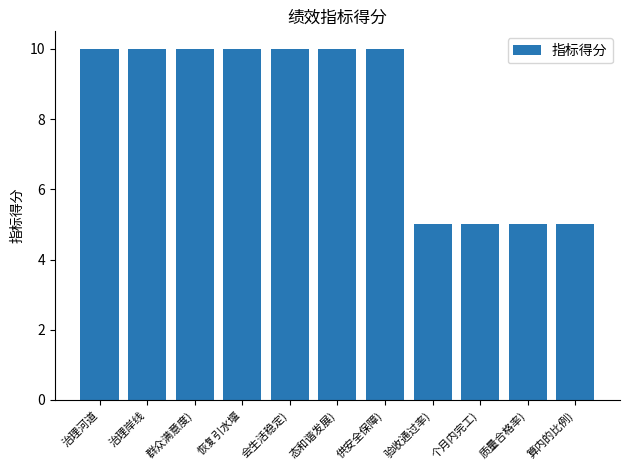

Reading right to left, what are all the values shown in this chart?

5	5	5	5	10	10	10	10	10	10	10